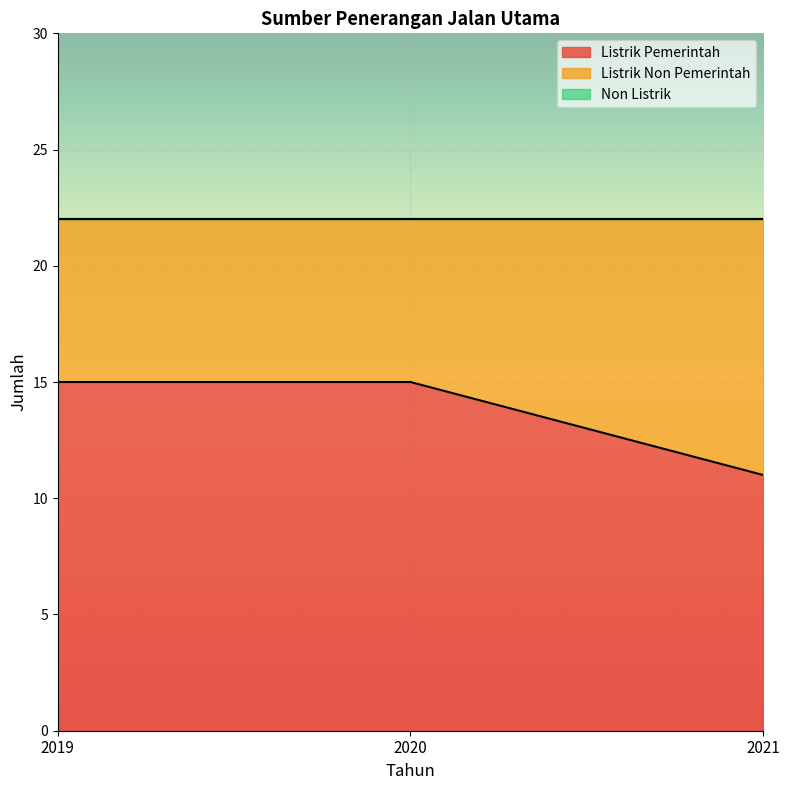

What is the sum of the Listrik Pemerintah values at 2021 and 2020?

26